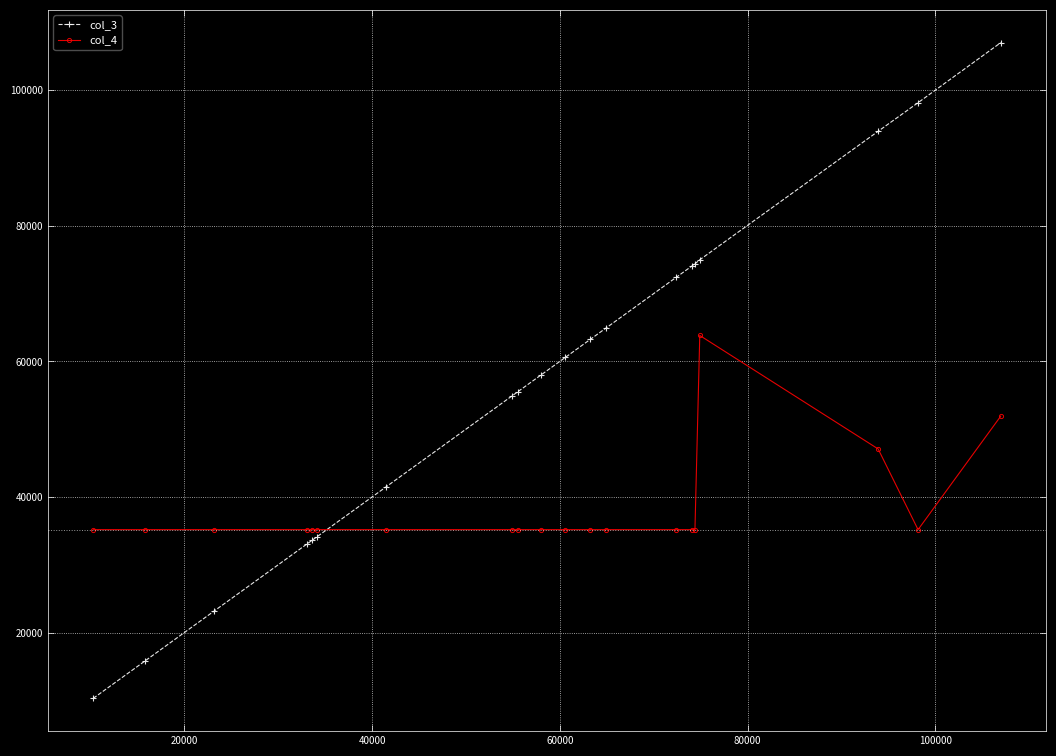

What is the maximum value for col_4?

63824.0